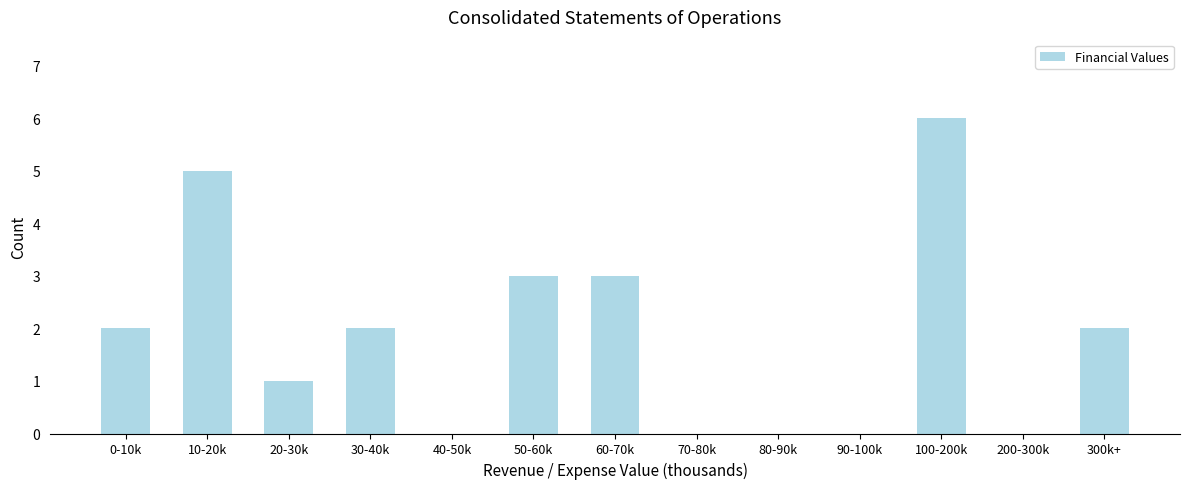

Reading left to right, extract all data points from this chart.

0-10k=2	10-20k=5	20-30k=1	30-40k=2	40-50k=0	50-60k=3	60-70k=3	70-80k=0	80-90k=0	90-100k=0	100-200k=6	200-300k=0	300k+=2